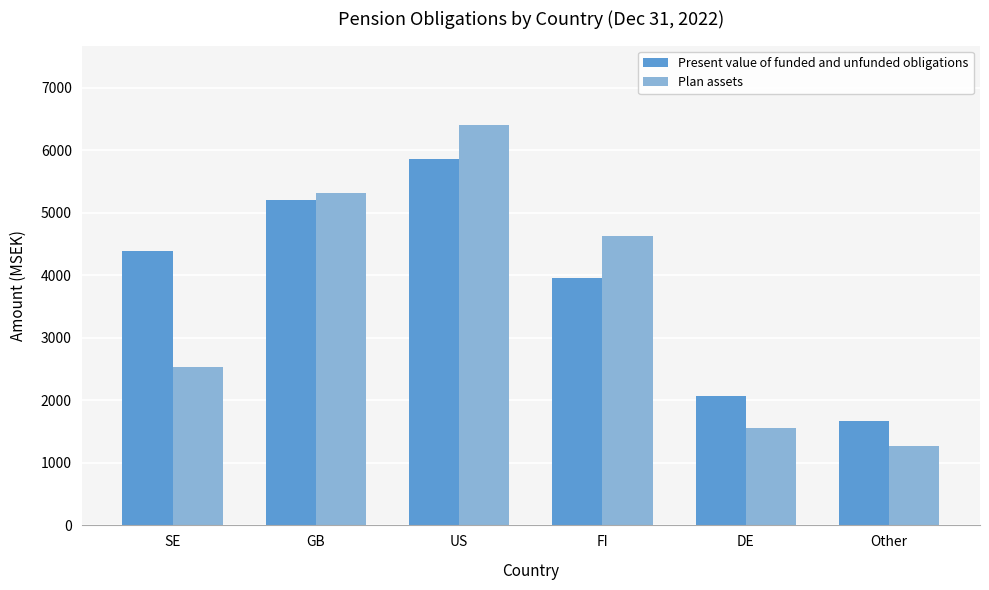

What is the difference between the second highest and second lowest values in the Present value of funded and unfunded obligations series?

3131